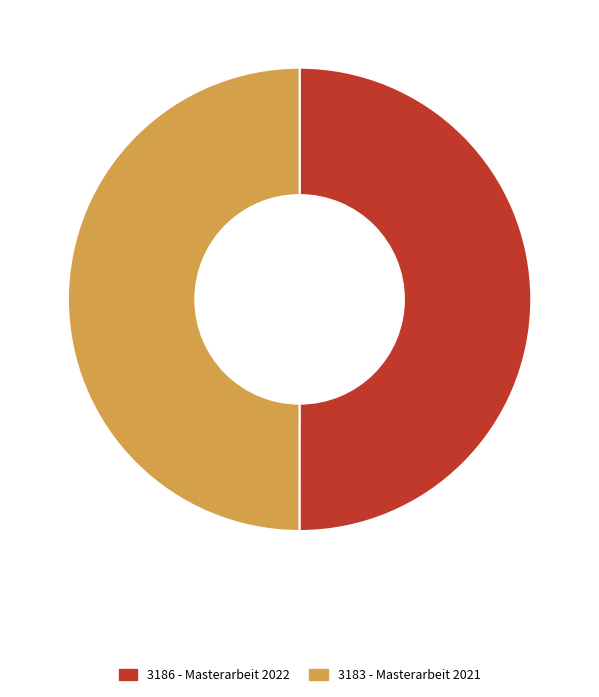

How many slices are in this pie chart?

2